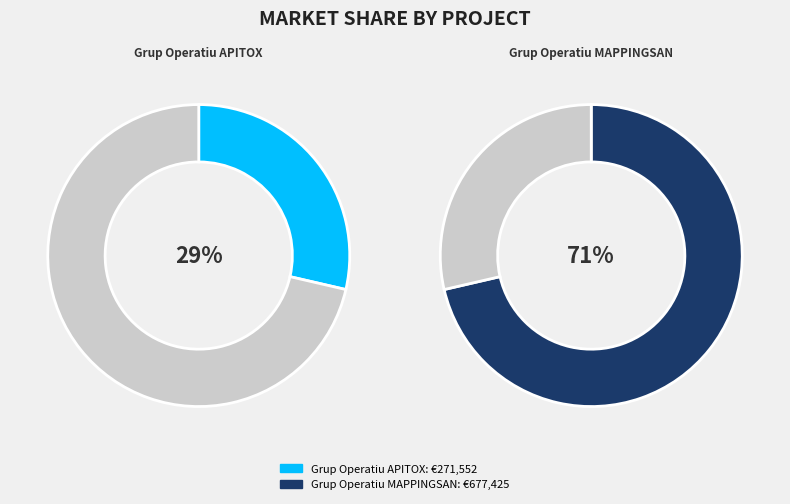

Is Grup Operatiu MAPPINGSAN the majority of the pie?

Yes